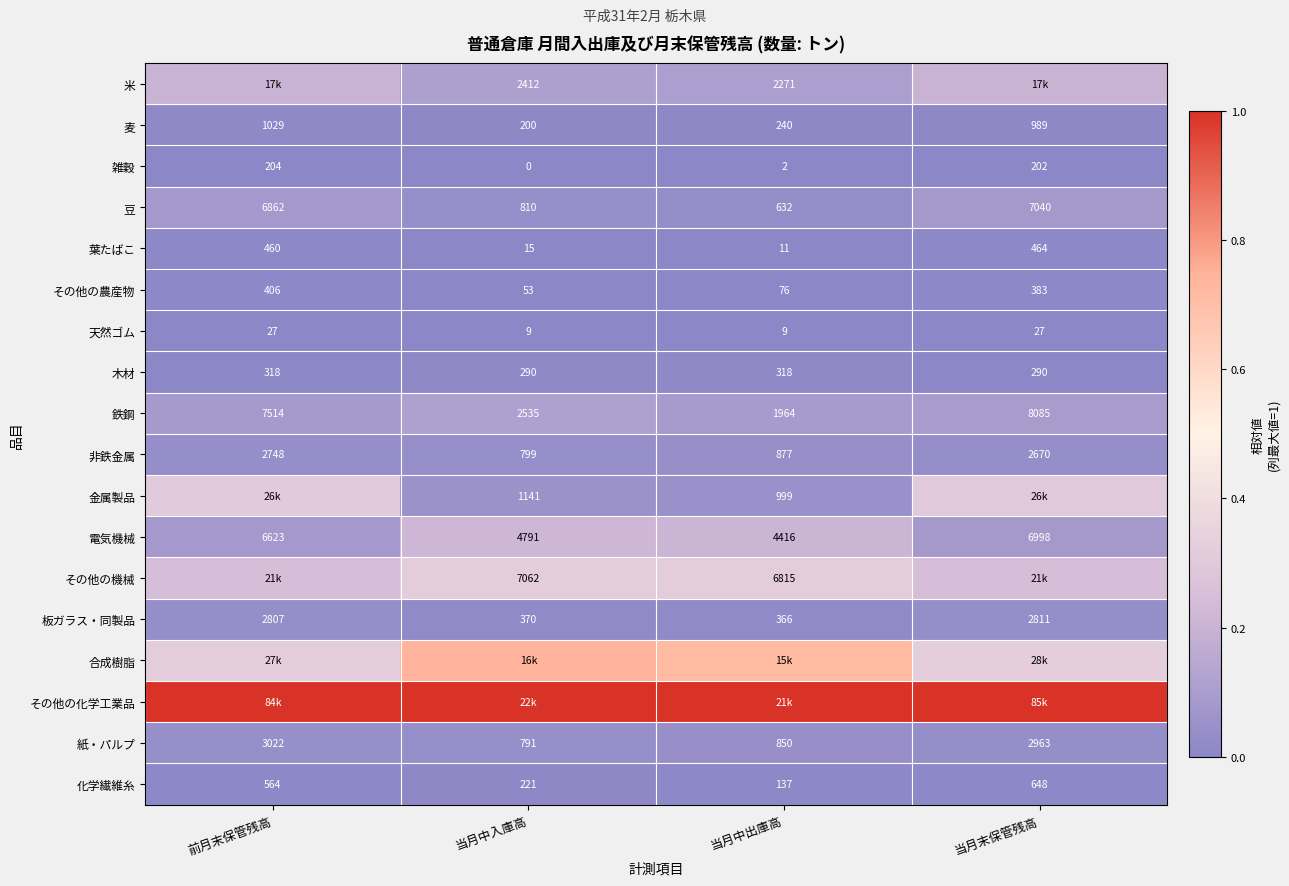

Where is その他の農産物 nearest to the value 229?

当月中出庫高